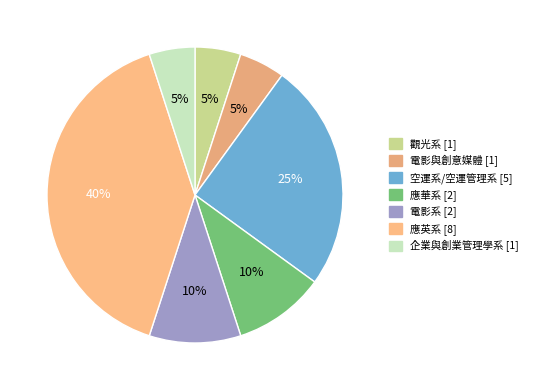

Does any single category account for the majority?

No